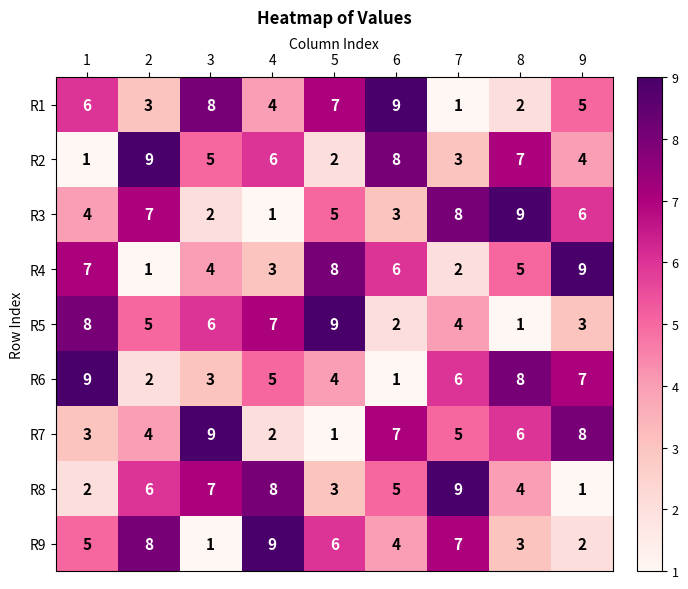

What is the spread (max minus min) of values at 9?

8